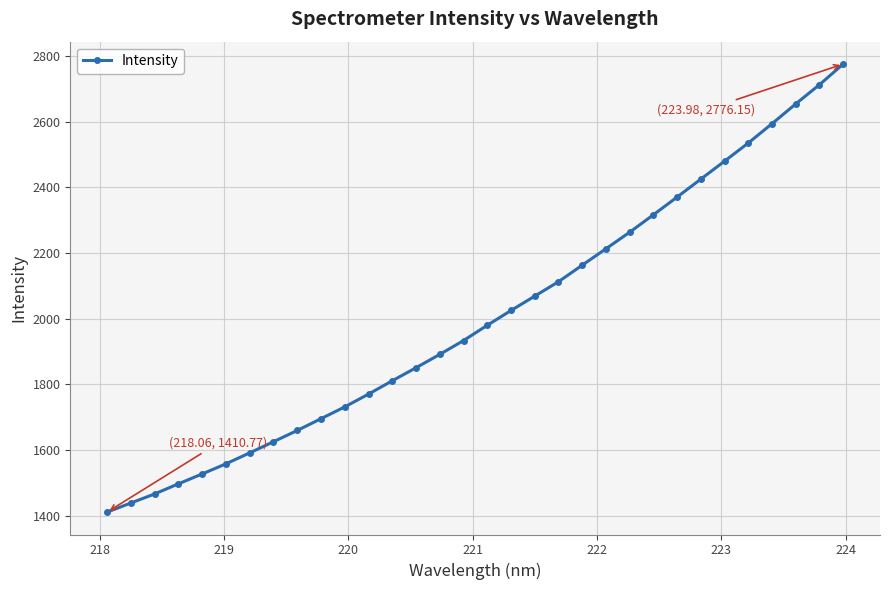

Is this an area chart (filled region under the line)?

No